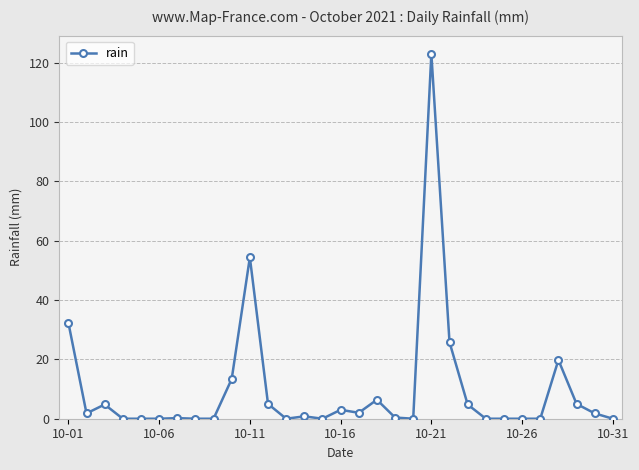

True or false: there are more than 2 points higher than both neighbors.

True